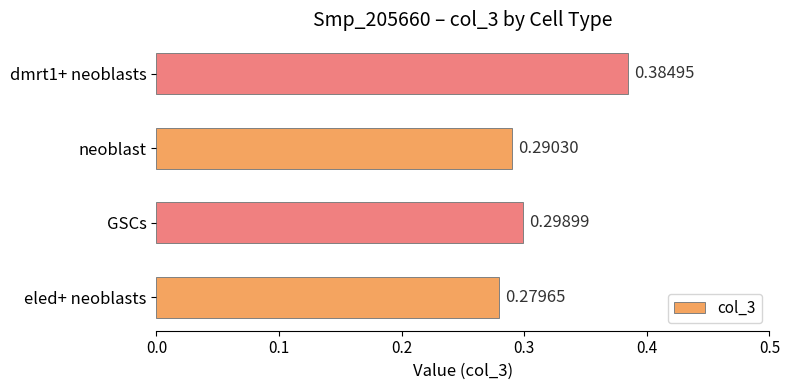

What is the sum of the values at eled+ neoblasts and neoblast?

0.6